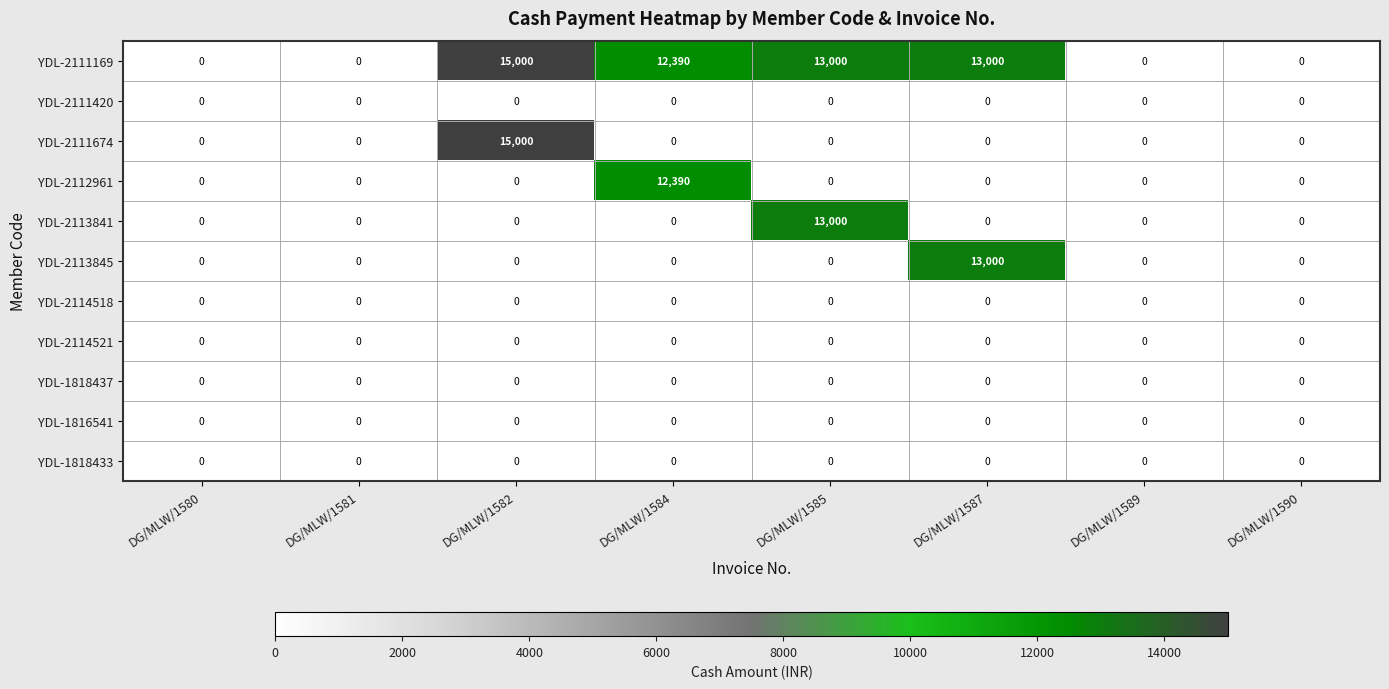

Which label corresponds to the largest value in the chart?

DG/MLW/1582